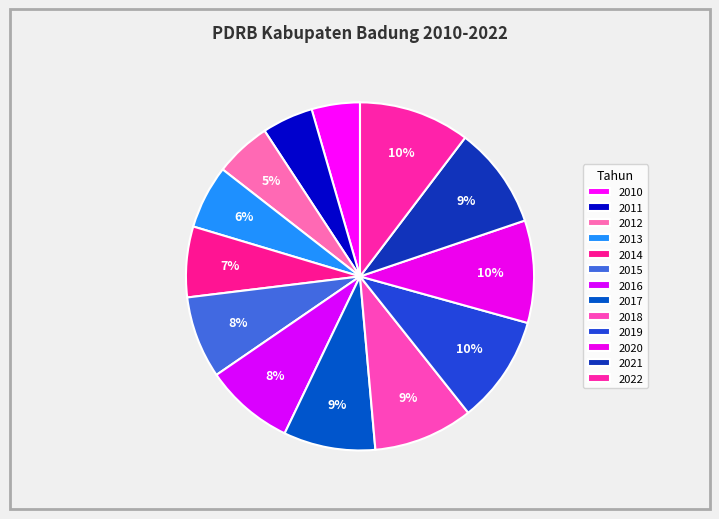

Is there any slice that represents more than half of the pie?

No